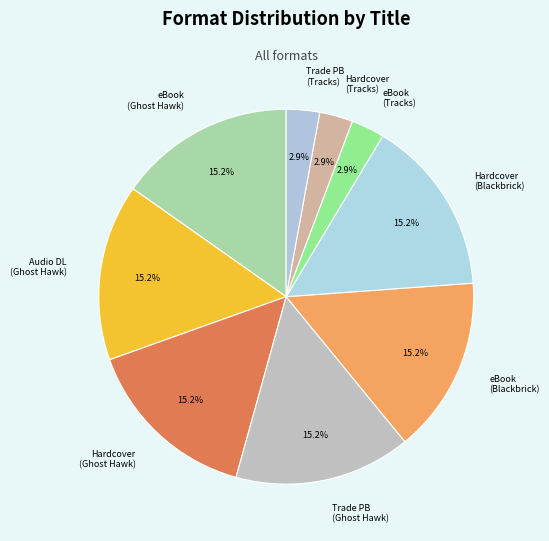

Which has a higher value, Hardcover (Tracks) or Hardcover (Ghost Hawk)?

Hardcover (Ghost Hawk)